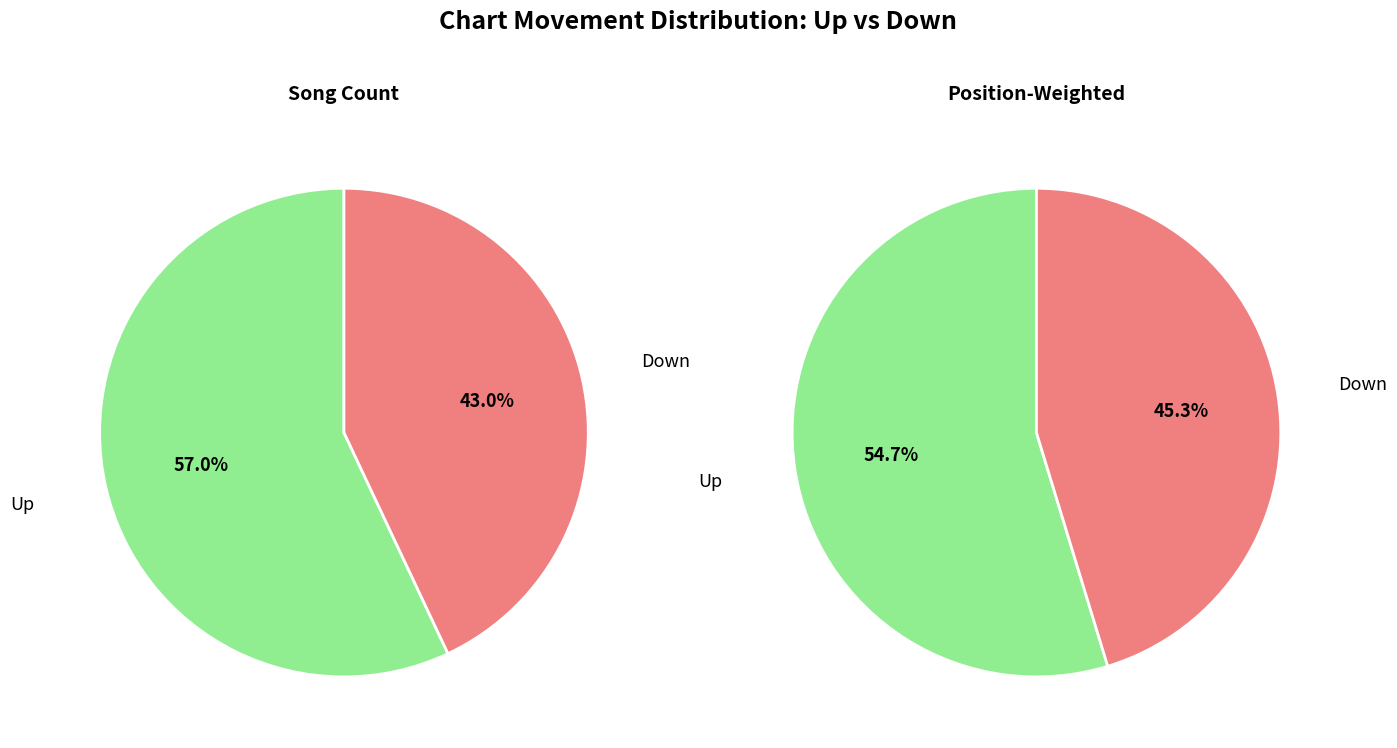

Count the number of slices in the pie.

2